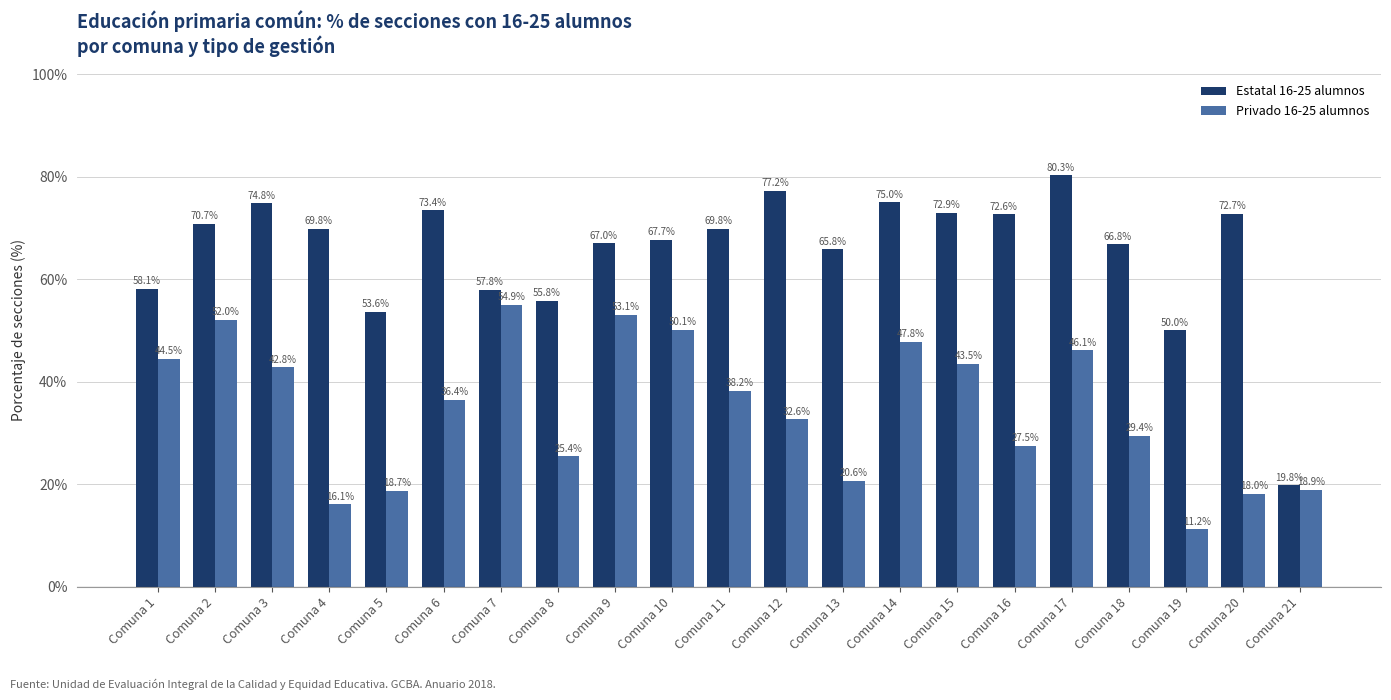

Rank the series by their maximum value, from highest to lowest.

Estatal 16-25 alumnos, Privado 16-25 alumnos